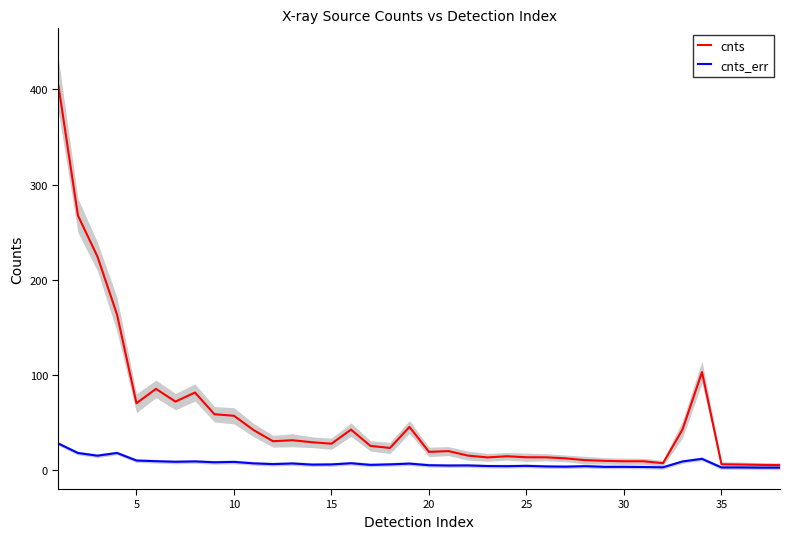

How many interior local peaks does the cnts series have?

8